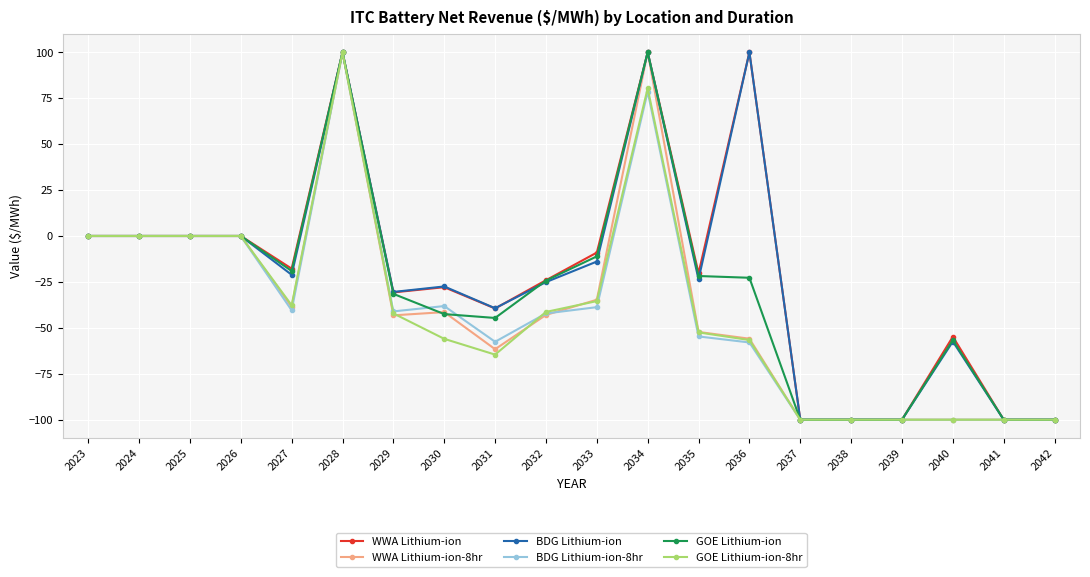

Between 2025 and 2032, which series saw the biggest shift?

WWA Lithium-ion-8hr